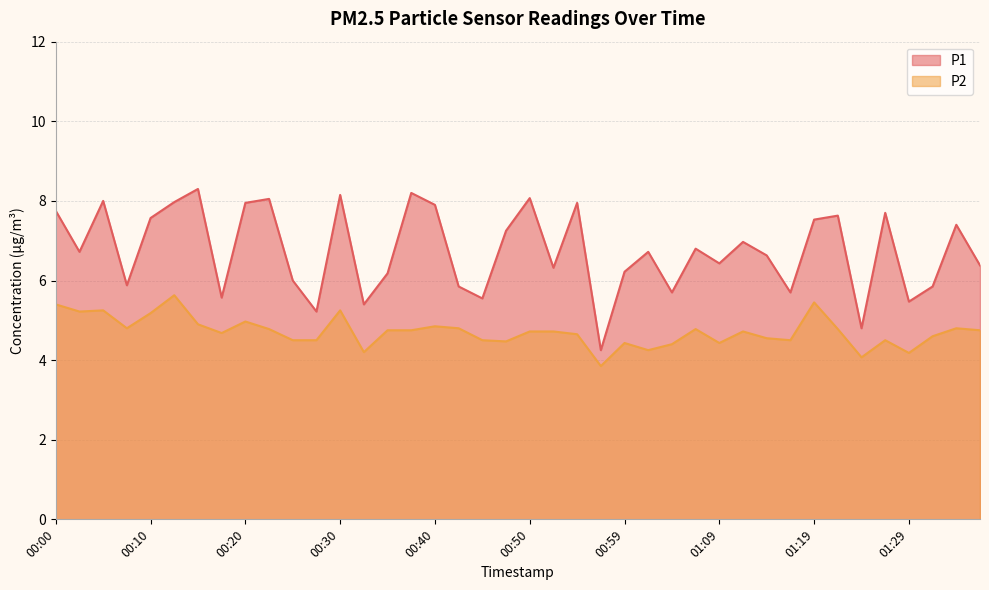

What is the total value across all series at 01:34?

12.2